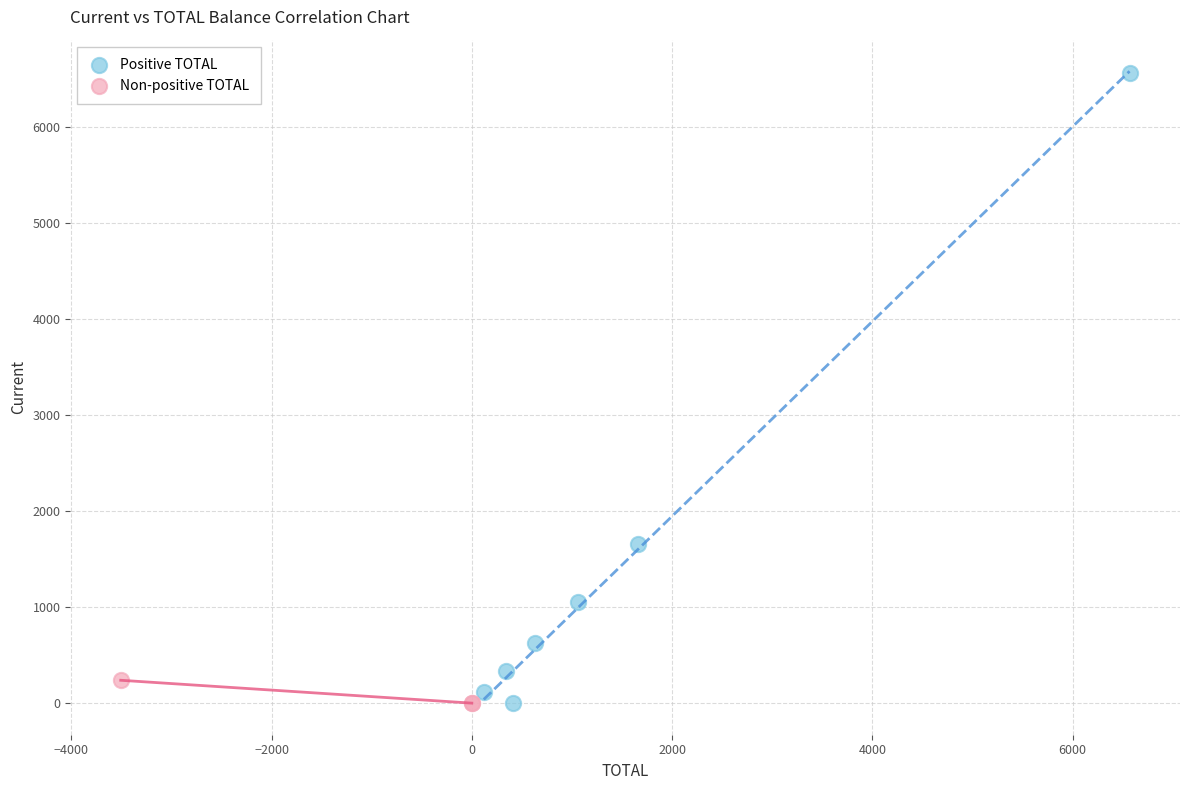

Which series has the largest Y range (max minus min)?

Positive TOTAL